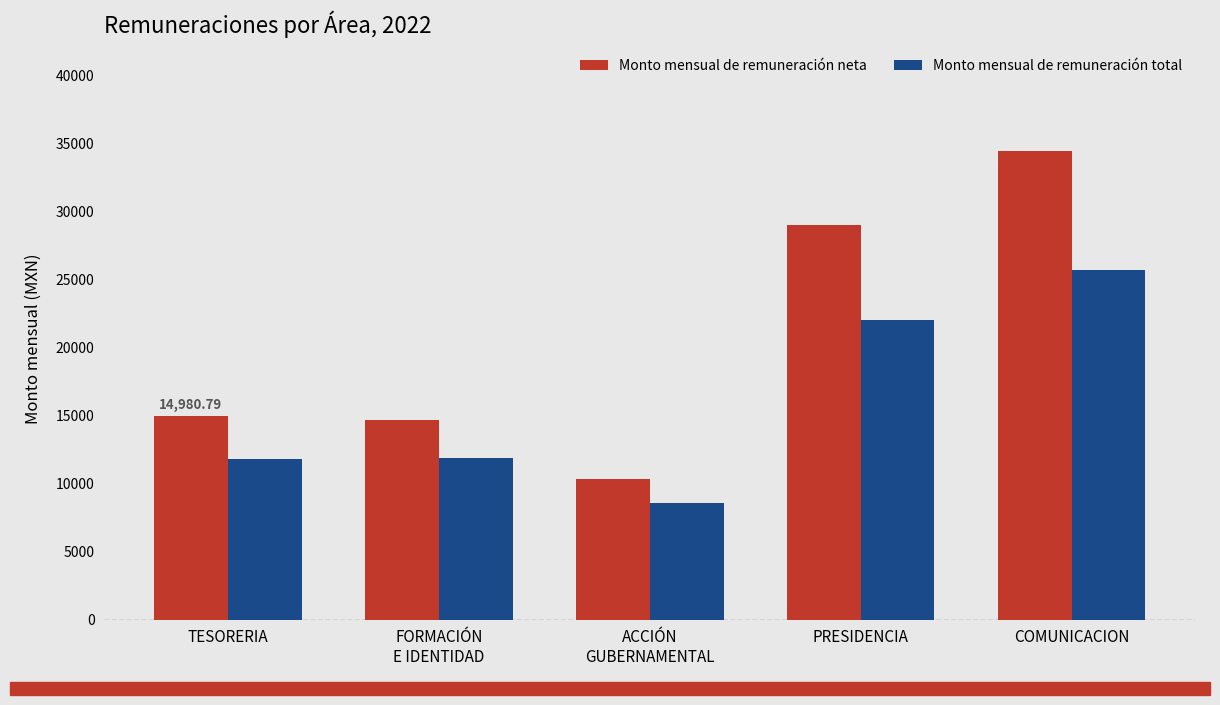

At which category is the sum across all series the highest?

COMUNICACION